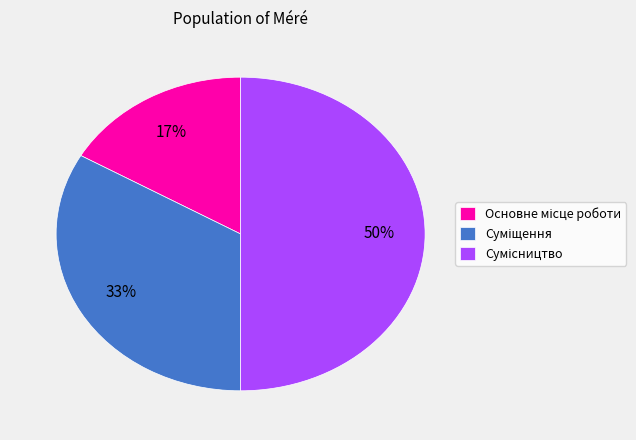

To the nearest percent, what is the difference between the largest and smallest slice percentages?

33%